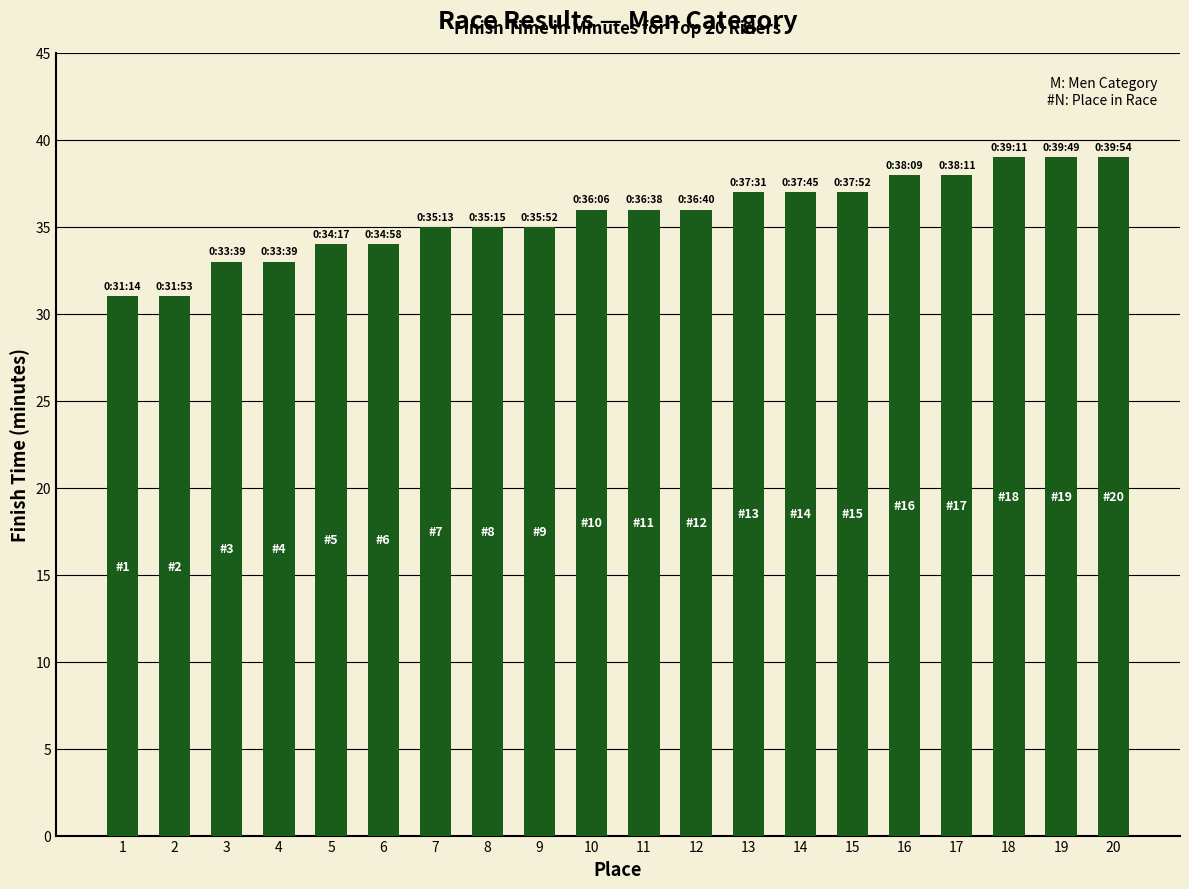

Does the chart contain stacked bars?

No